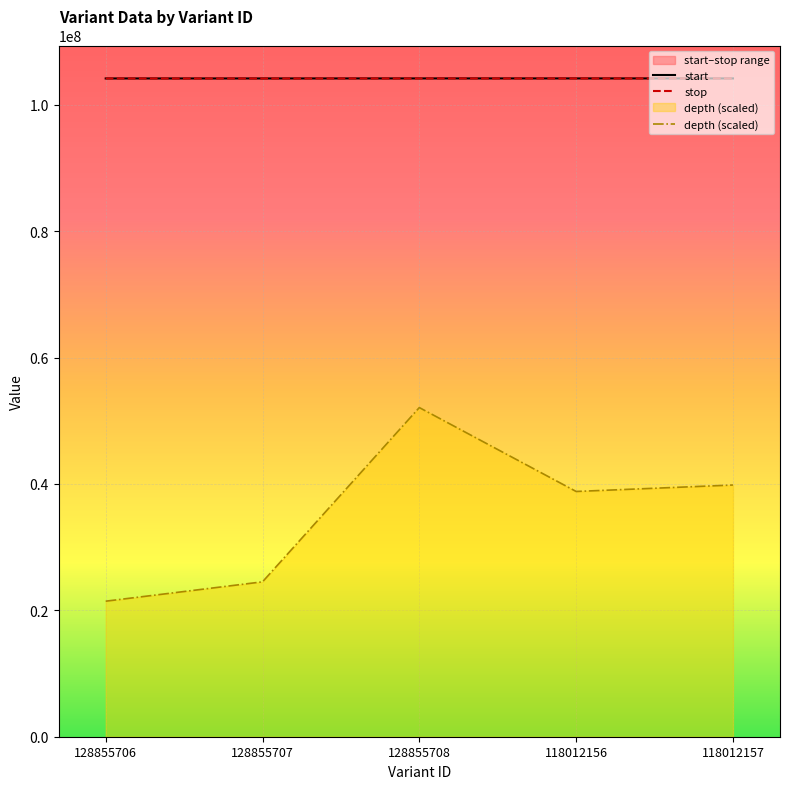

At which label does depth (scaled) reach its peak?

128855708